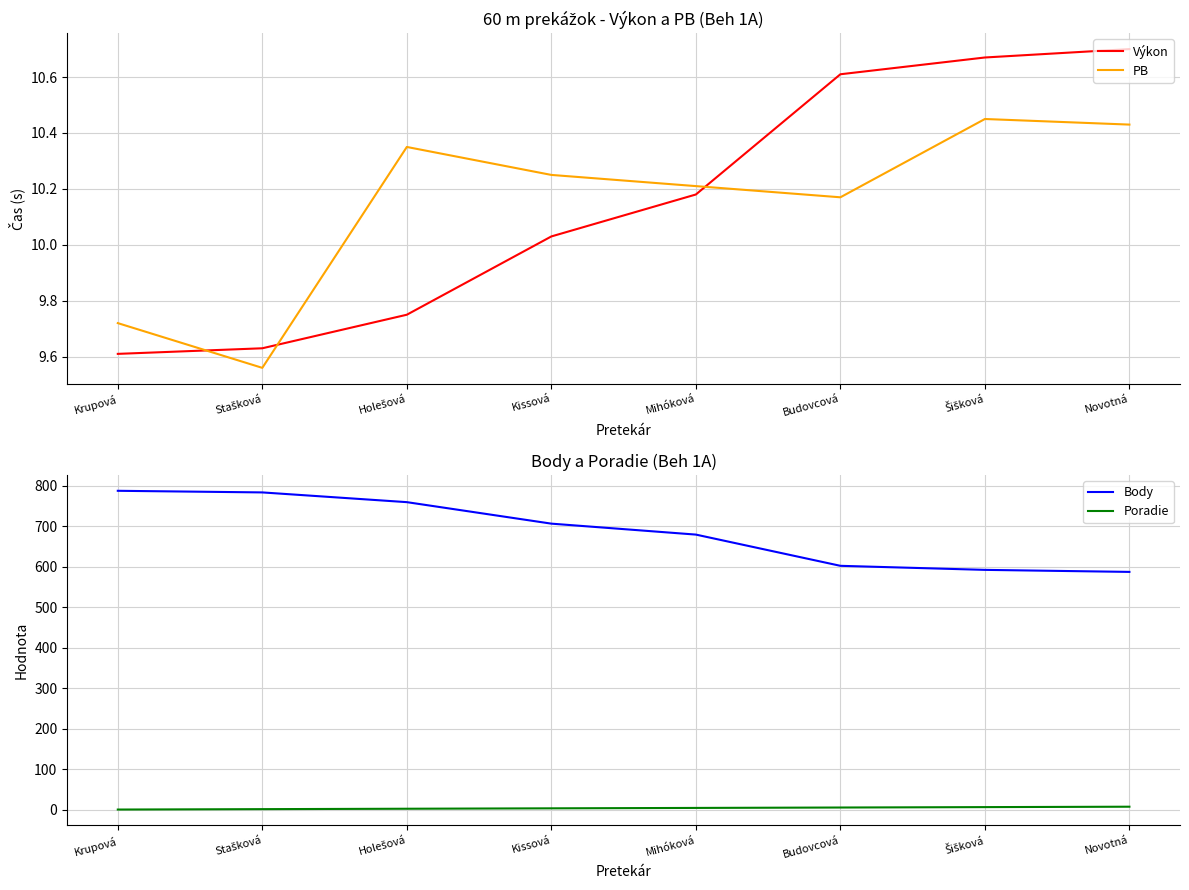

The value of Poradie at Kissová is 2.0. True or false?

False